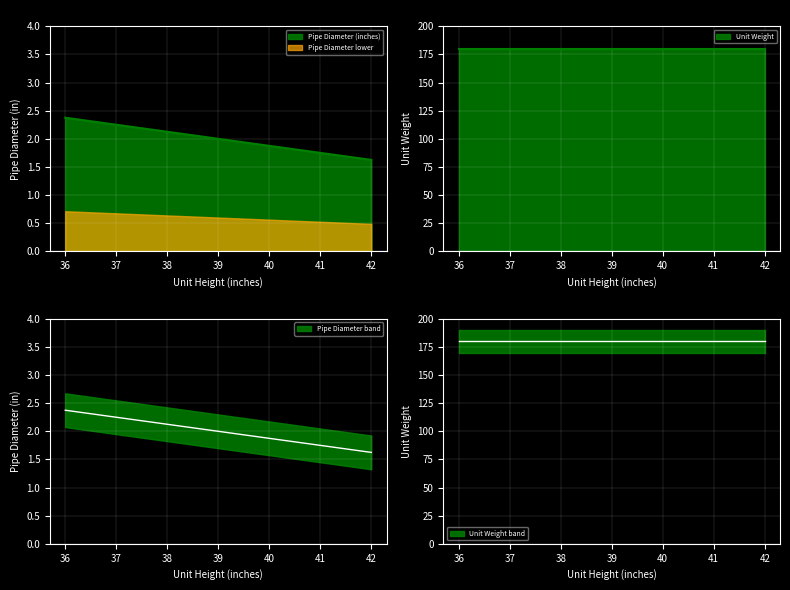

List the series in order of their peak value, lowest first.

Pipe Diameter (inches), Unit Weight